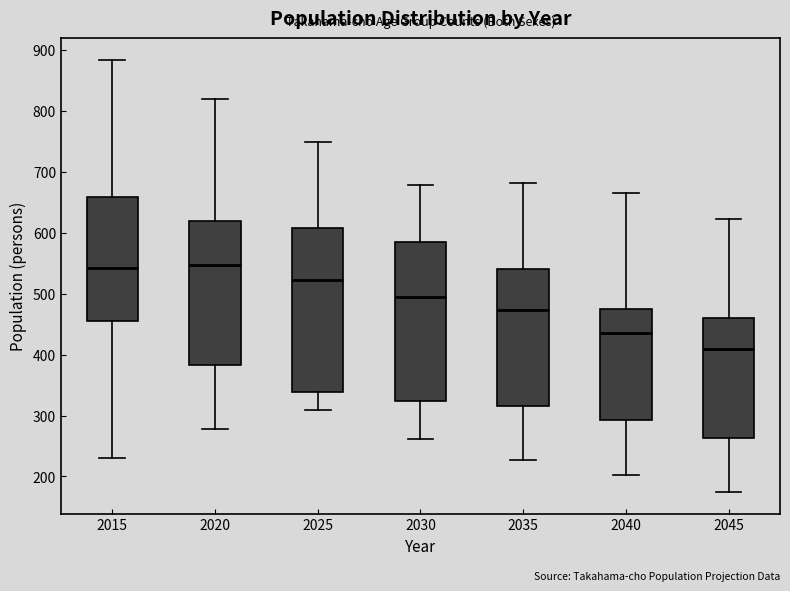

Reading left to right, read every box against the y-axis: the position of its median line, the range the box covers, and the ends of its whiskers. The values are not printed on the chart, so give them approximately, as read against the axis.

2015: median 540, box 450 to 660, whiskers 230 to 880
2020: median 550, box 380 to 620, whiskers 280 to 820
2025: median 520, box 340 to 610, whiskers 310 to 750
2030: median 490, box 320 to 590, whiskers 260 to 680
2035: median 470, box 320 to 540, whiskers 230 to 680
2040: median 440, box 290 to 480, whiskers 200 to 670
2045: median 410, box 260 to 460, whiskers 170 to 620